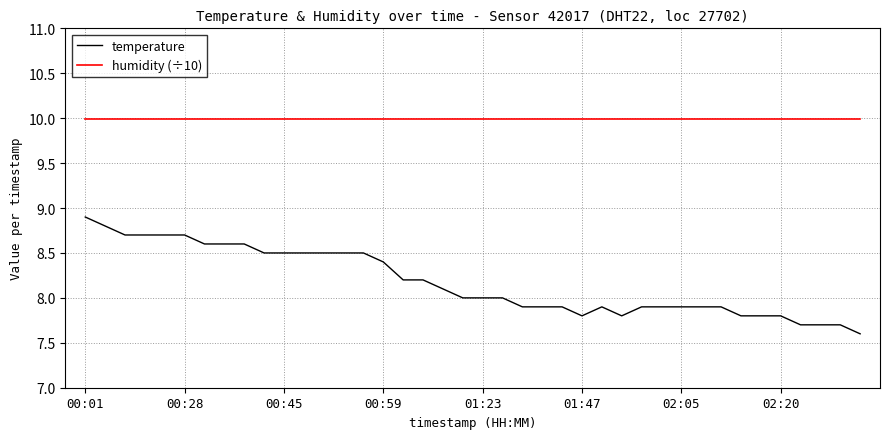

List the series in order of their peak value, highest first.

humidity (÷10), temperature